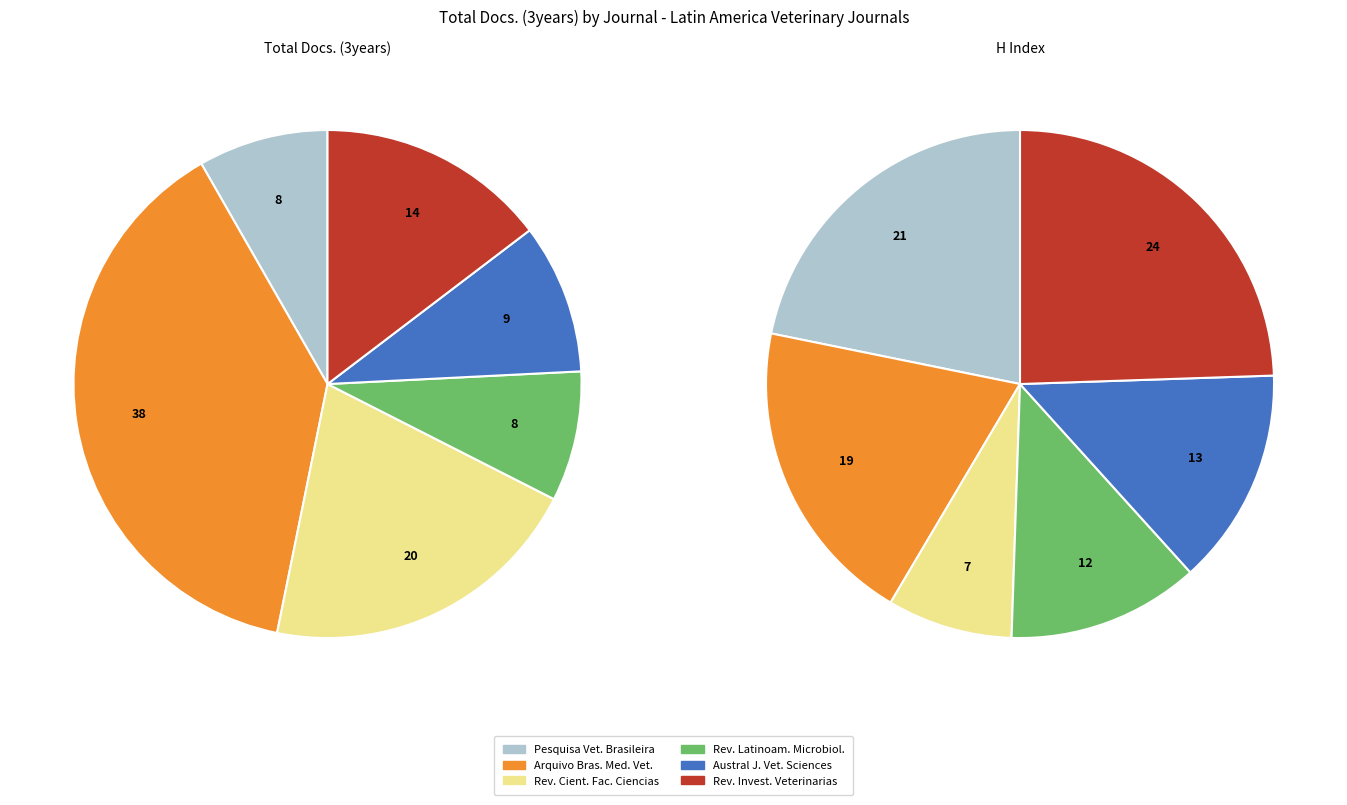

The Austral journal of veterinary sciences slice represents 10% of the pie. True or false?

True